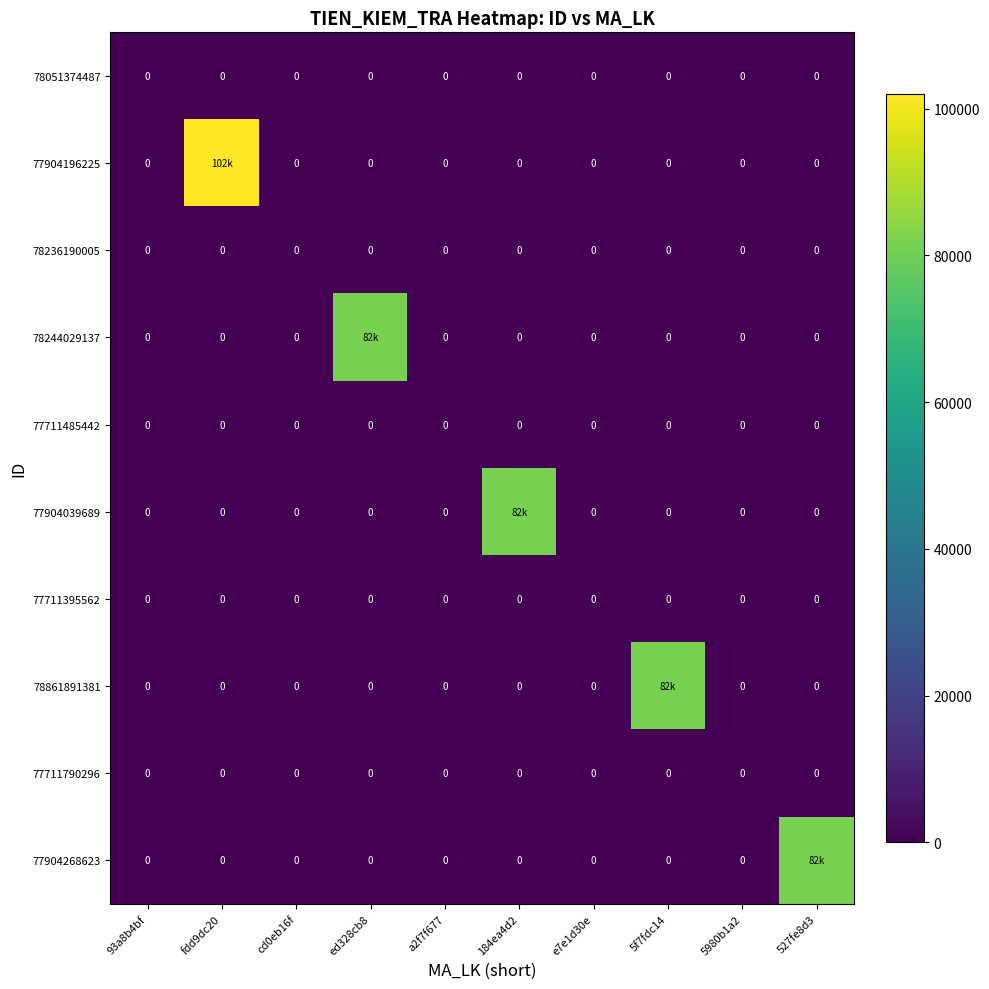

How many data points does each series have?

10